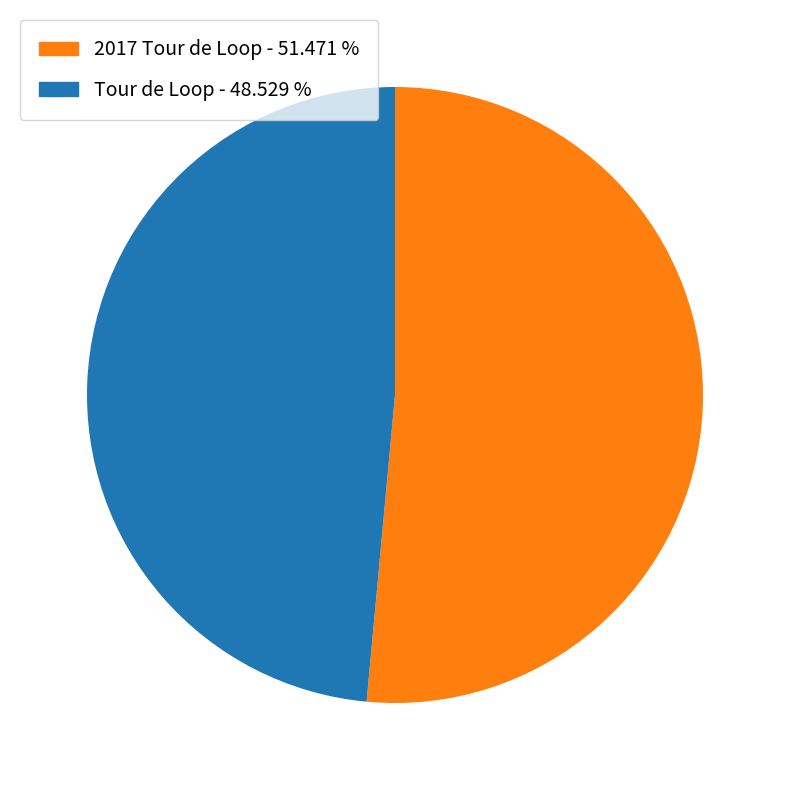

Between 2017 Tour de Loop and Tour de Loop, which is larger?

2017 Tour de Loop